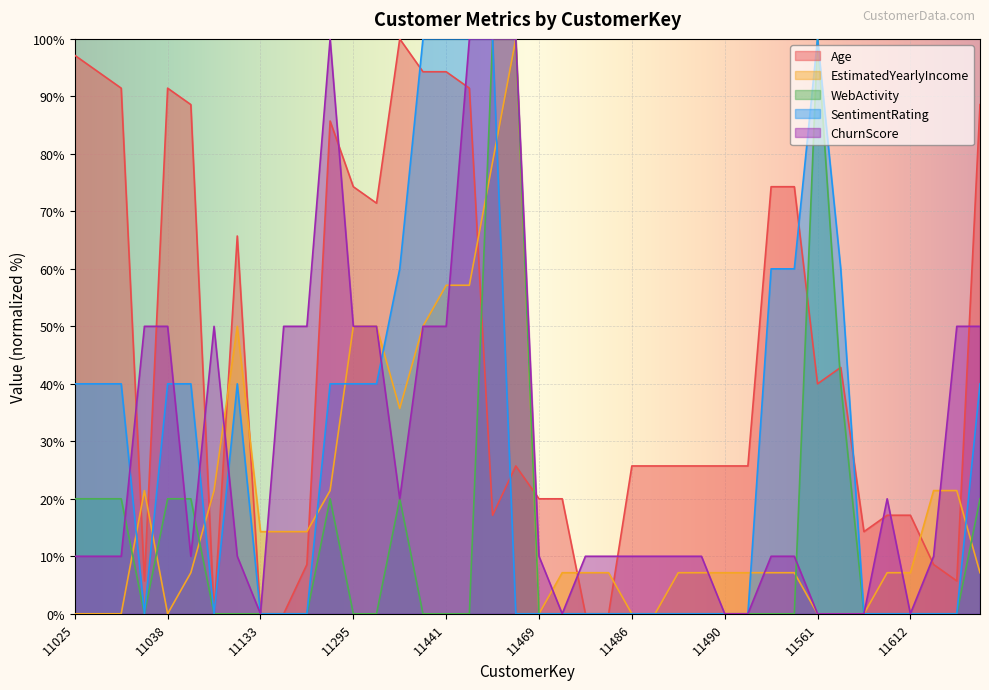

Does the chart display data point markers on the line(s)?

No